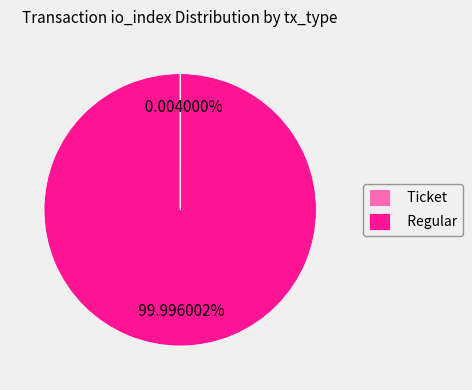

What is the largest slice in the pie chart?

Regular